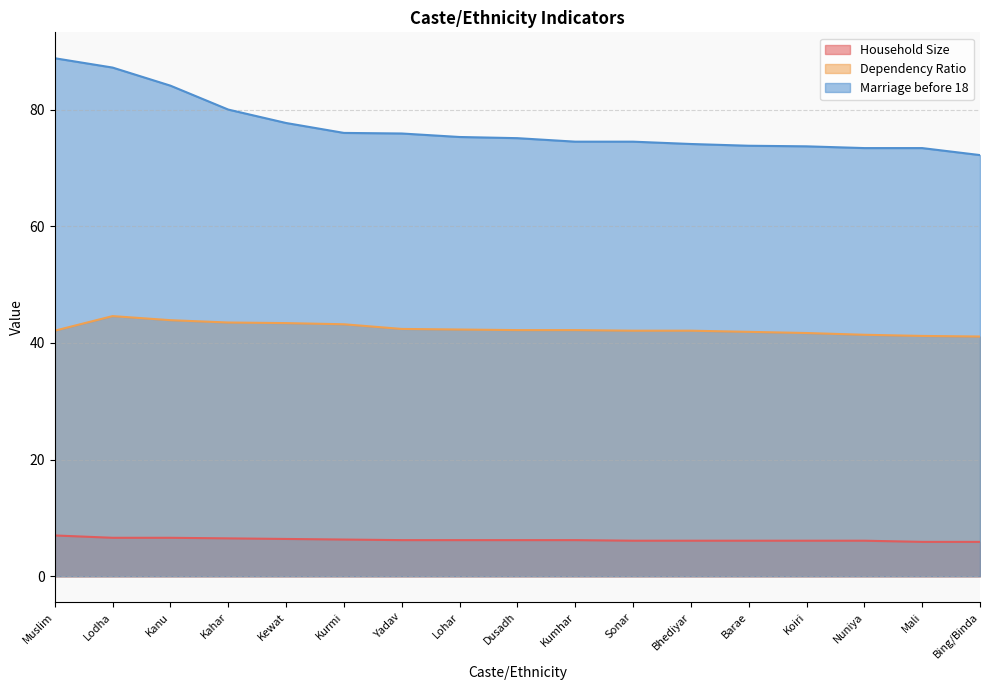

Between Kanu and Barae, which is larger?

Kanu